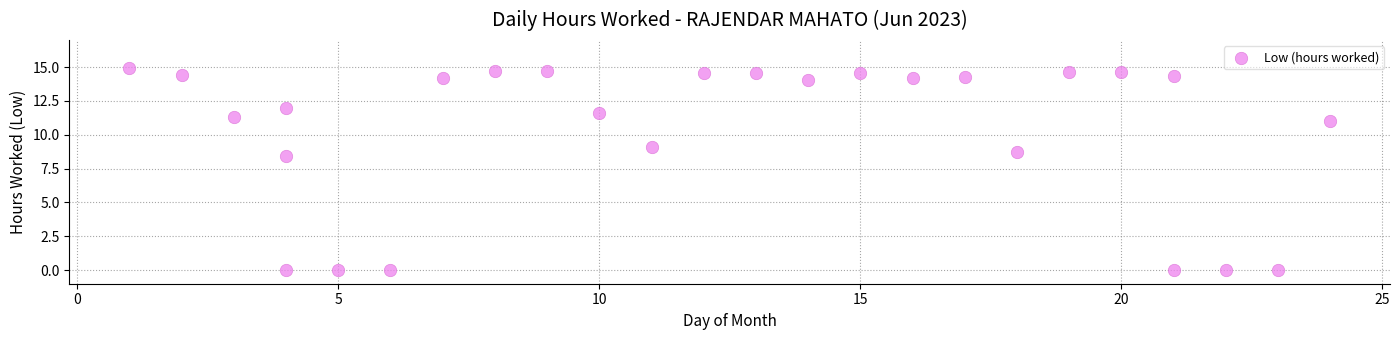

What Y value in the scatter plot is closest to 7?

8.4